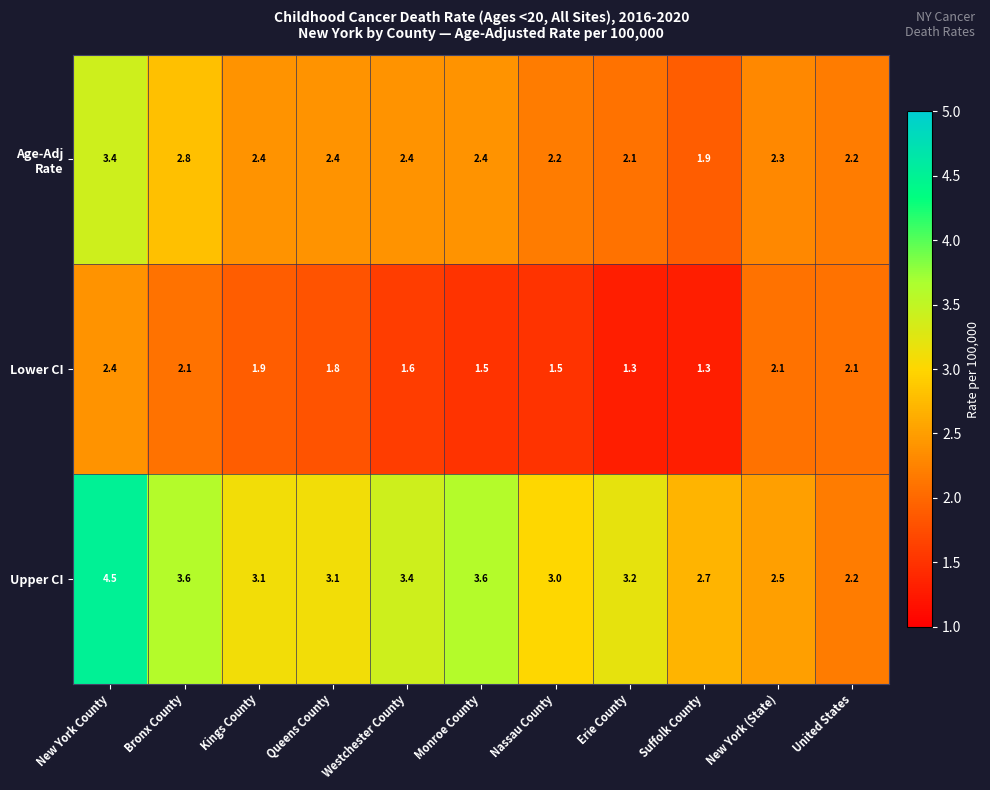

What is the difference between the maximum and minimum values in the Upper CI series?

2.3